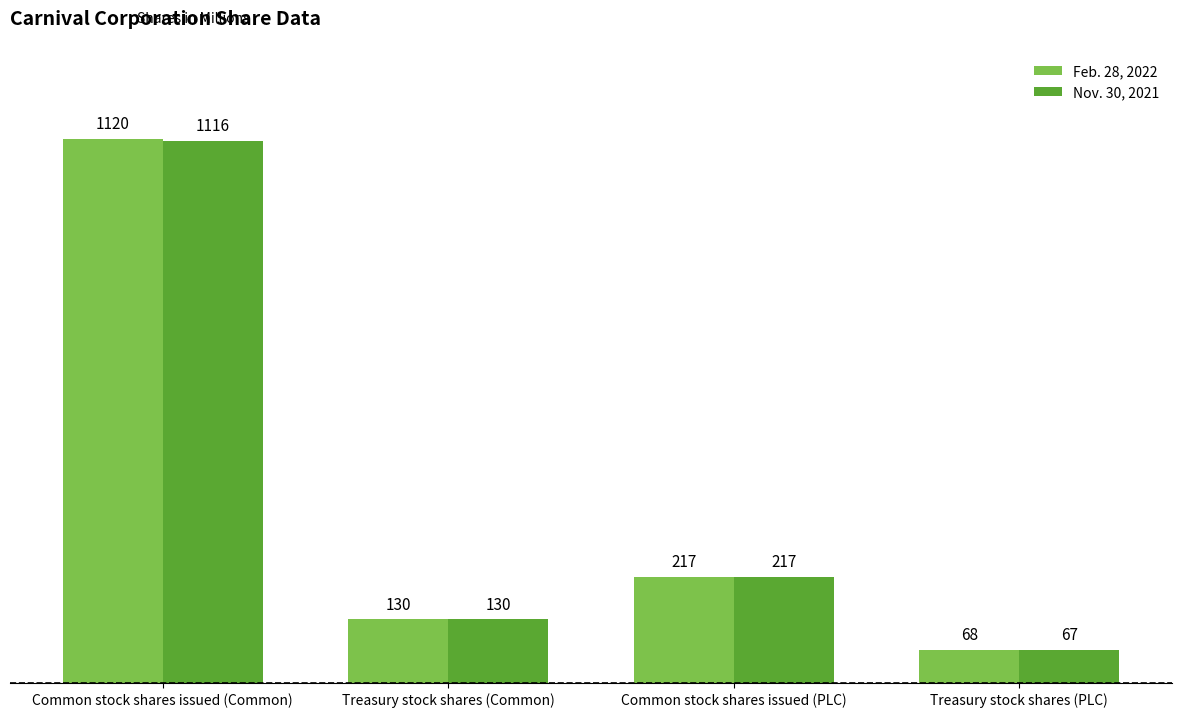

What are all the series names shown in the legend?

Feb. 28, 2022, Nov. 30, 2021